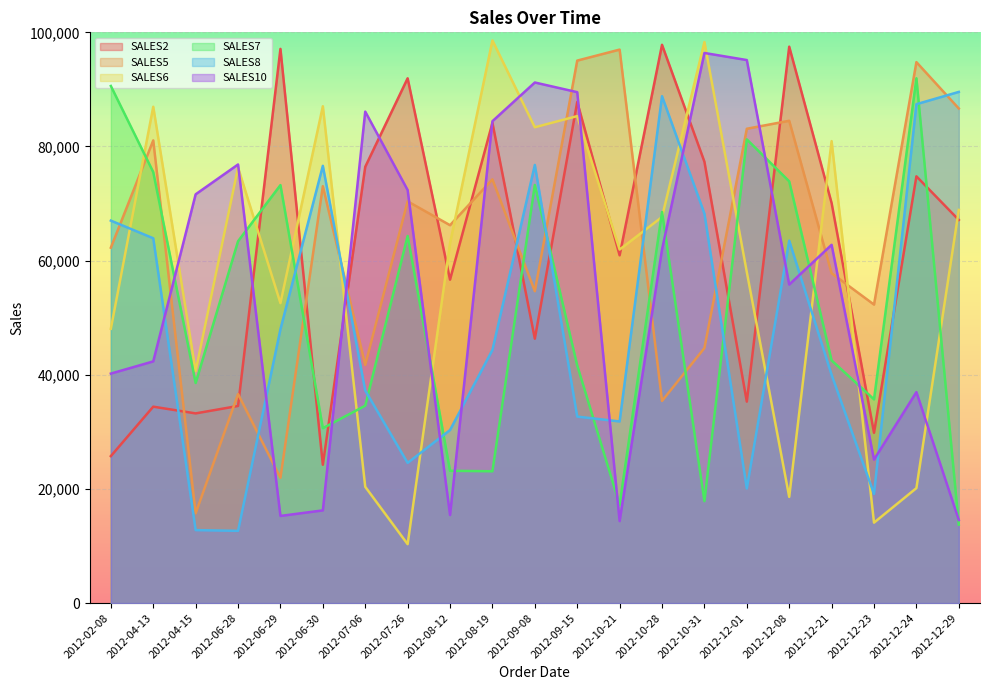

What are all the series names shown in the legend?

SALES2, SALES5, SALES6, SALES7, SALES8, SALES10